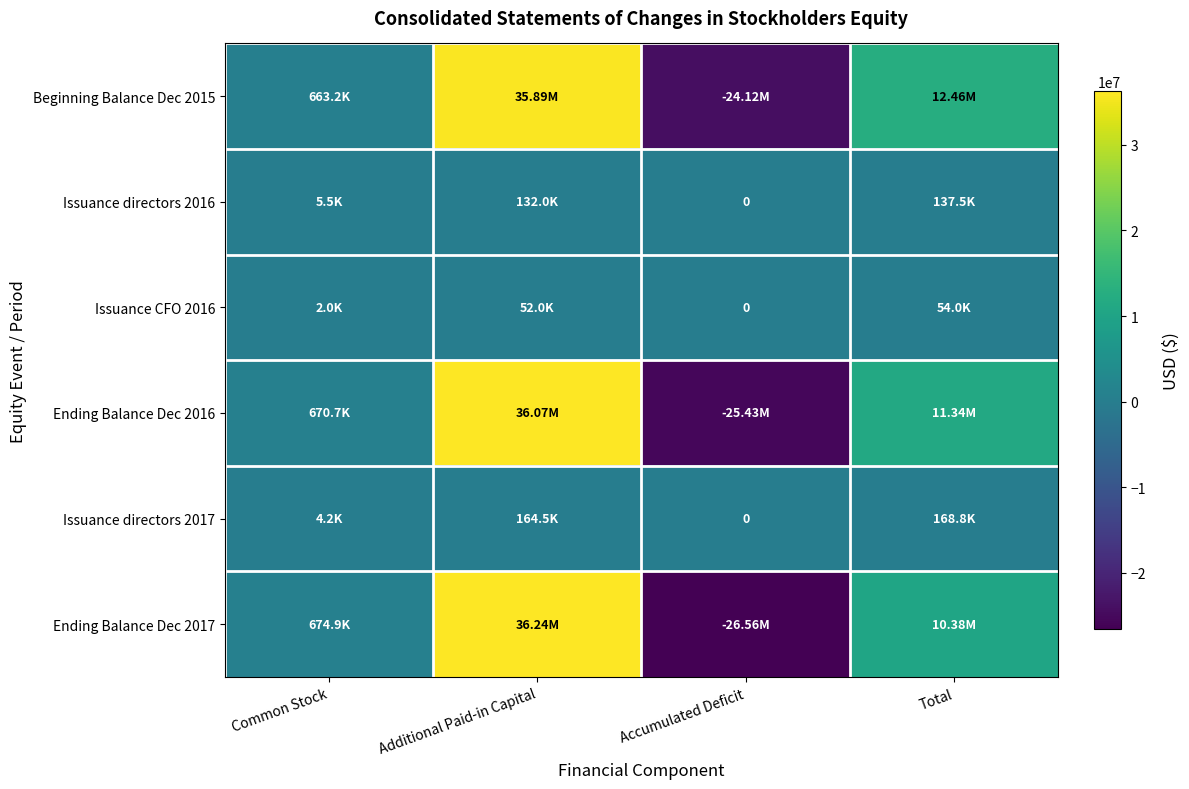

Is it true that Beginning Balance Dec 2015 equals 12459953 at Total?

True